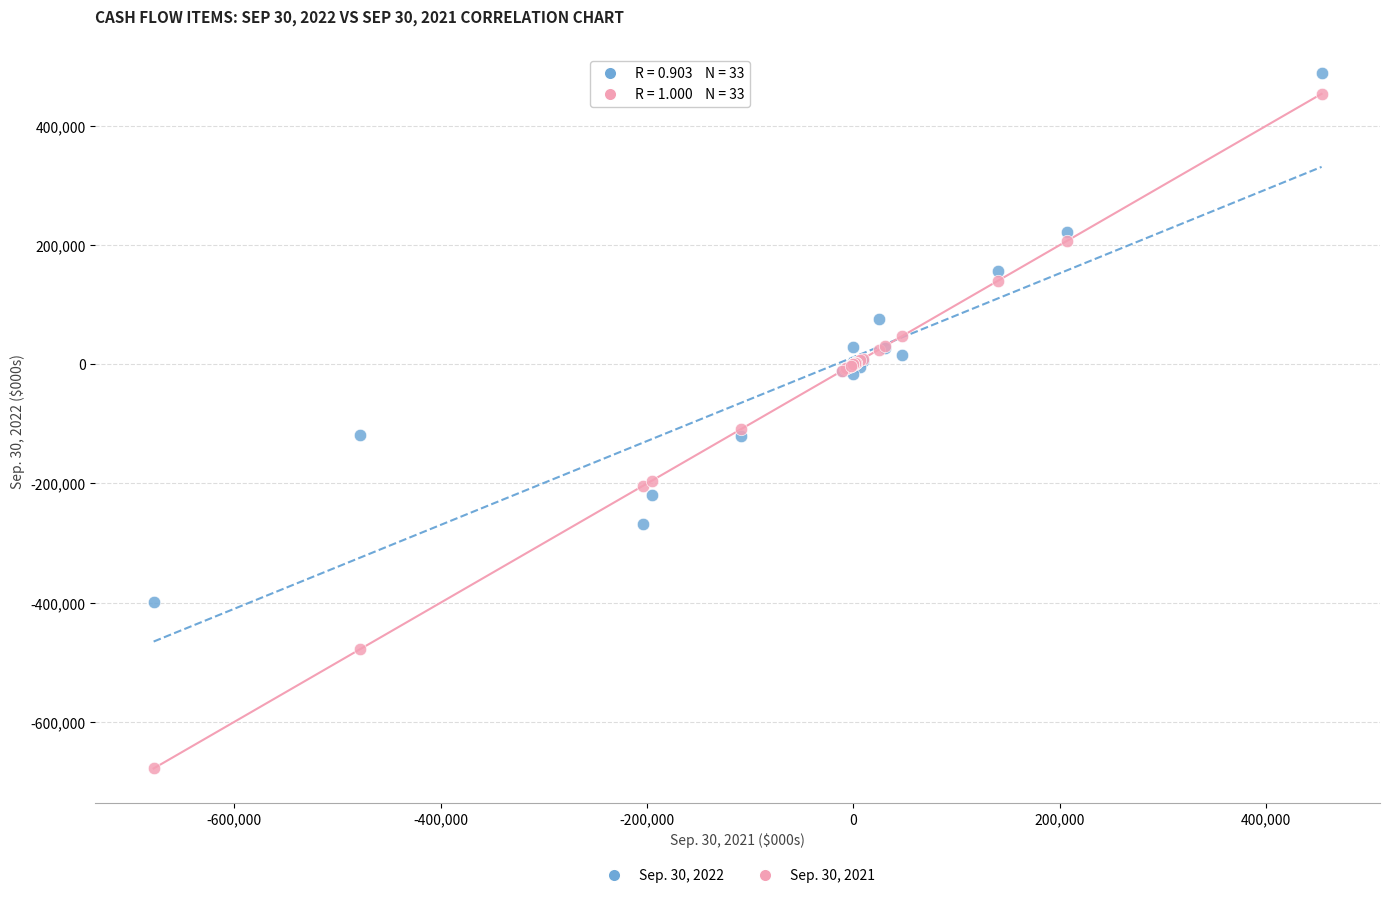

What is the X range (max minus min) for the scatter plot?

1131561